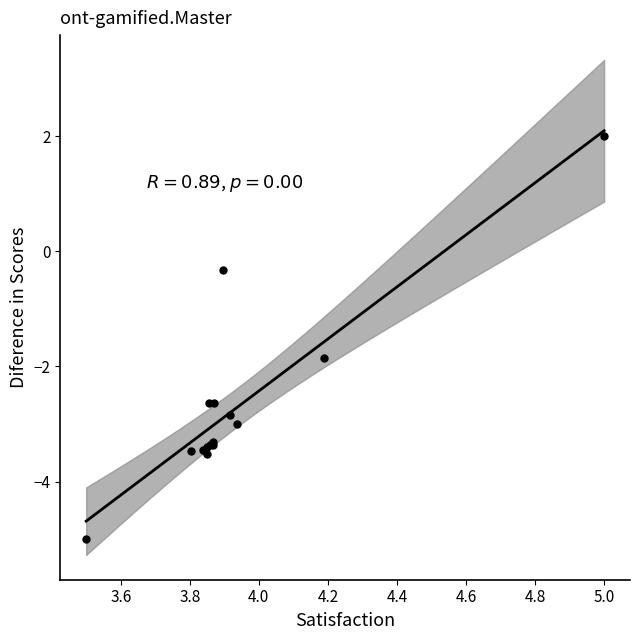

What Y value in the scatter plot is closest to -1?

-0.3